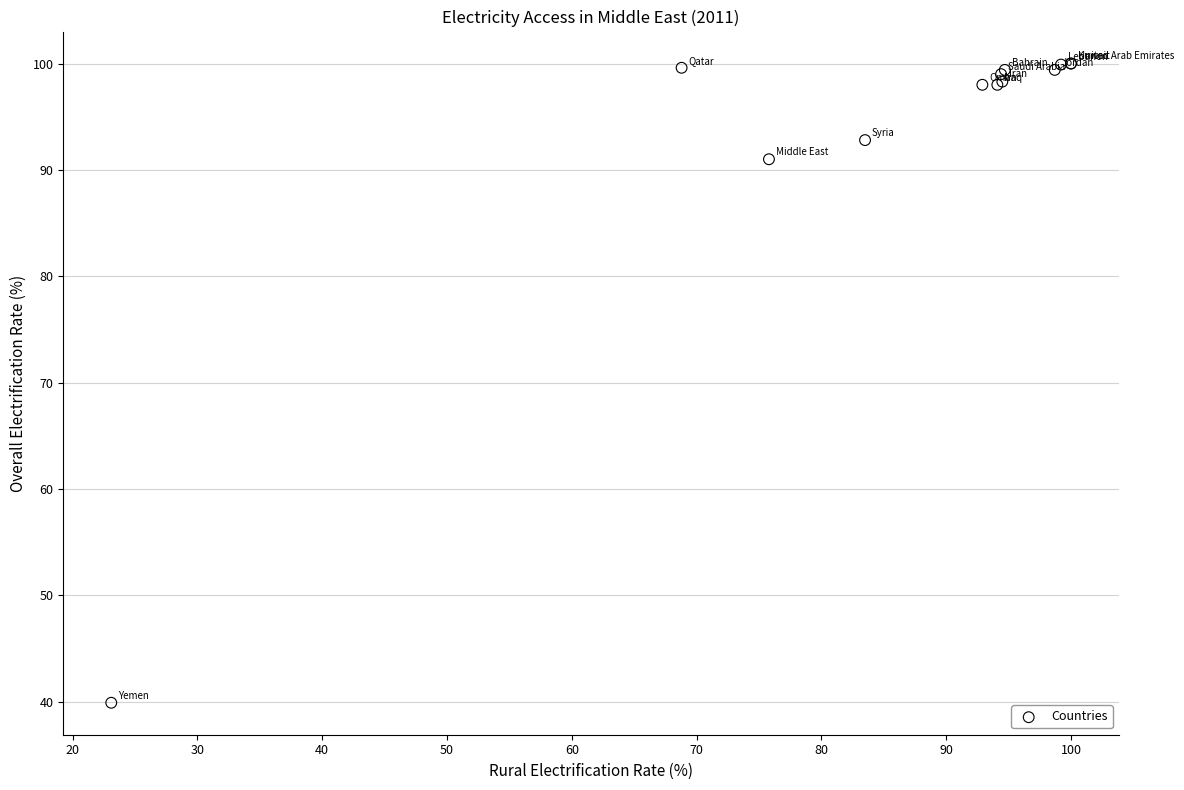

What Y value in the scatter plot is closest to 69?

91.0